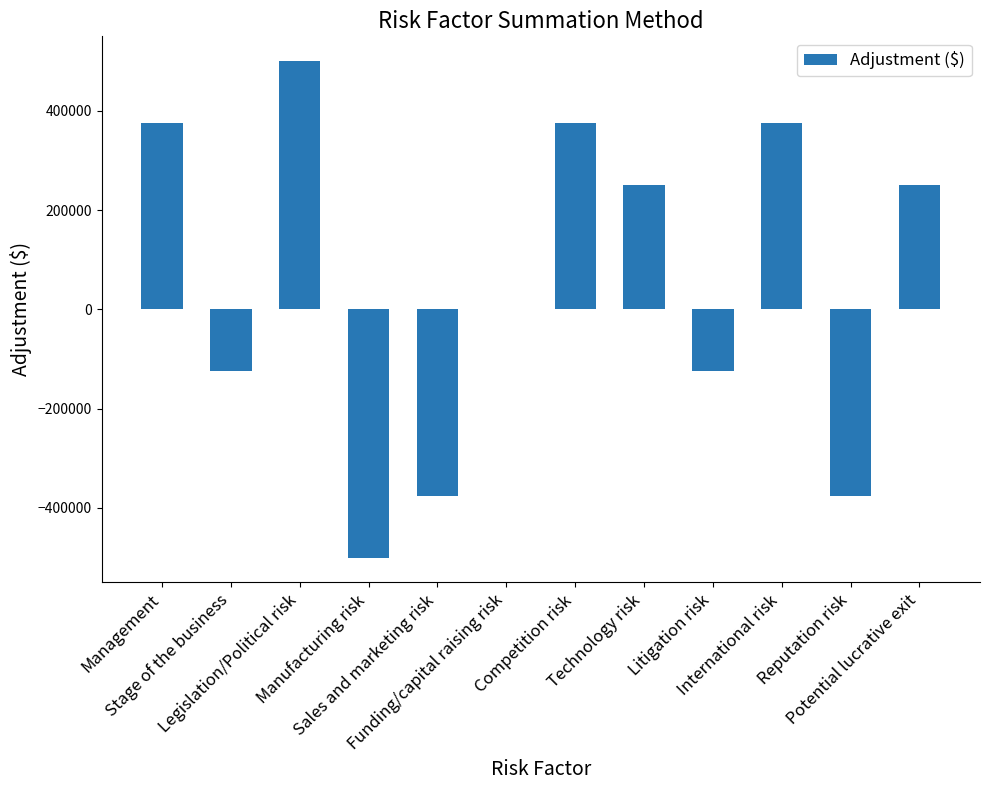

What is the sum of all values?

625000